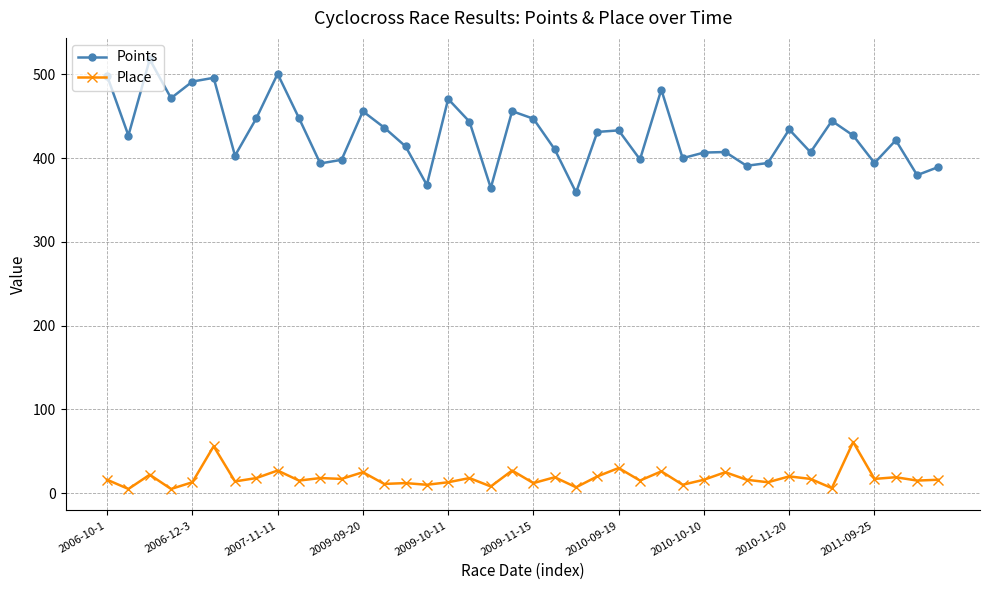

What is the highest value of the Points series?

517.8